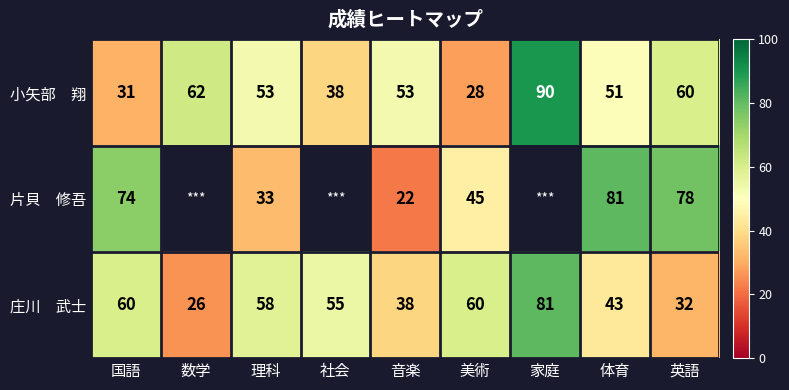

What is the total value across all series at 理科?

144